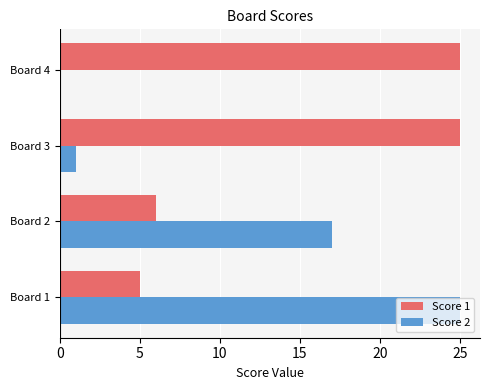

How many categories are shown in the chart?

4